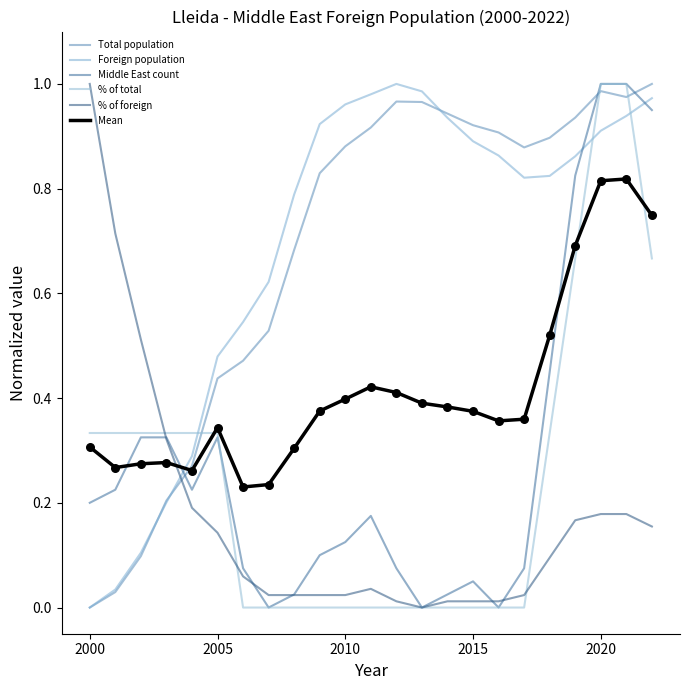

Is this an area chart (filled region under the line)?

No